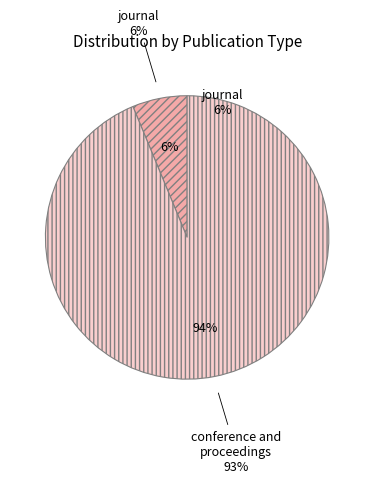

What is the ratio of the value at journal to the value at conference and proceedings?

0.1